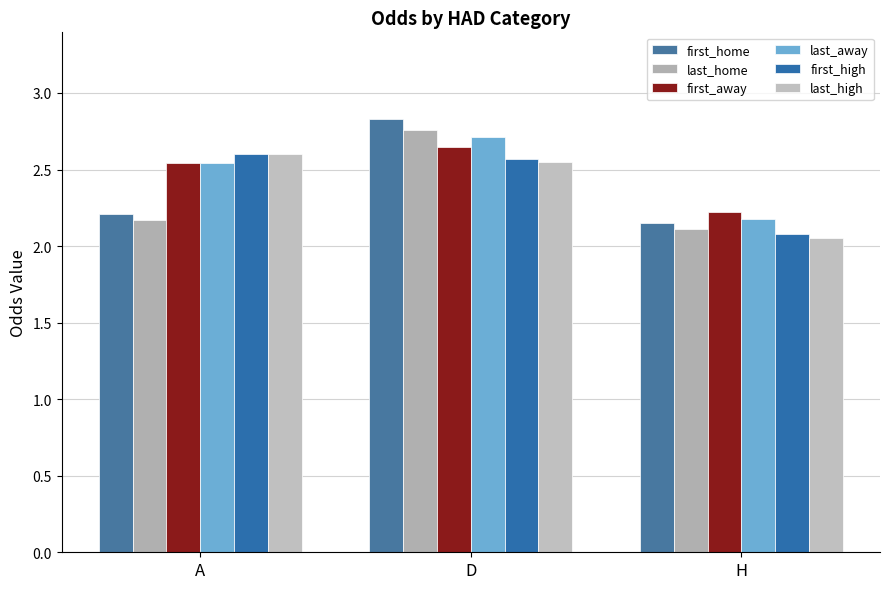

Are the bars horizontal?

No